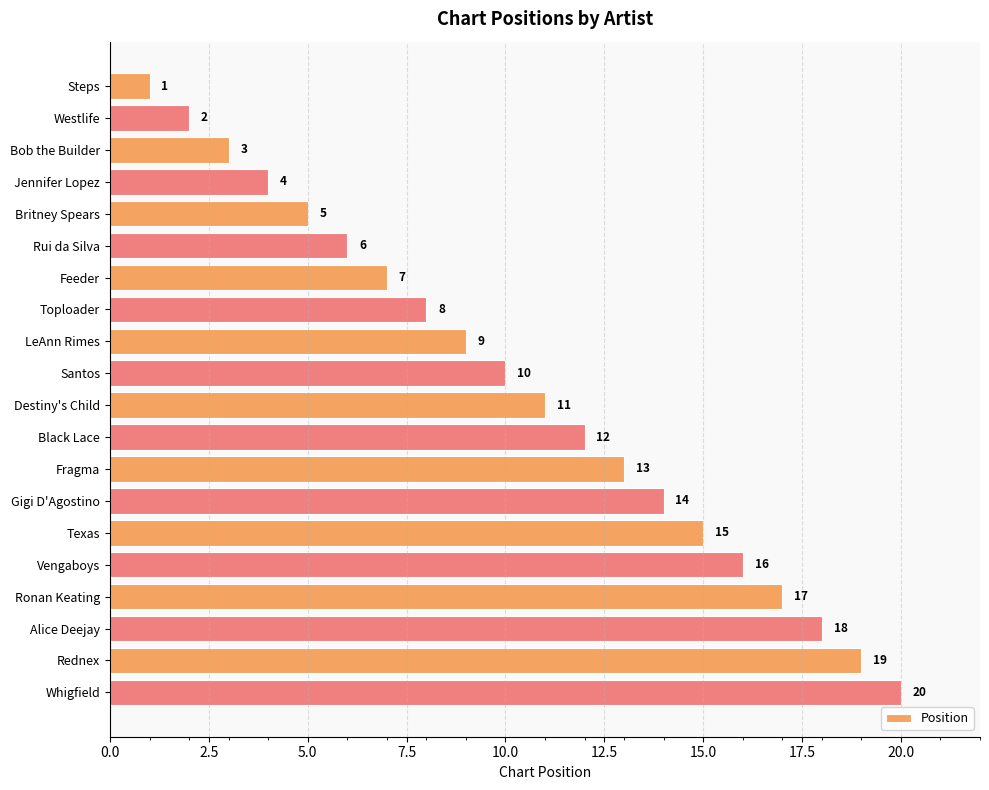

List the labels in order of value, largest first.

Whigfield, Rednex, Alice Deejay, Ronan Keating, Vengaboys, Texas, Gigi D'Agostino, Fragma, Black Lace, Destiny's Child, Santos, LeAnn Rimes, Toploader, Feeder, Rui da Silva, Britney Spears, Jennifer Lopez, Bob the Builder, Westlife, Steps